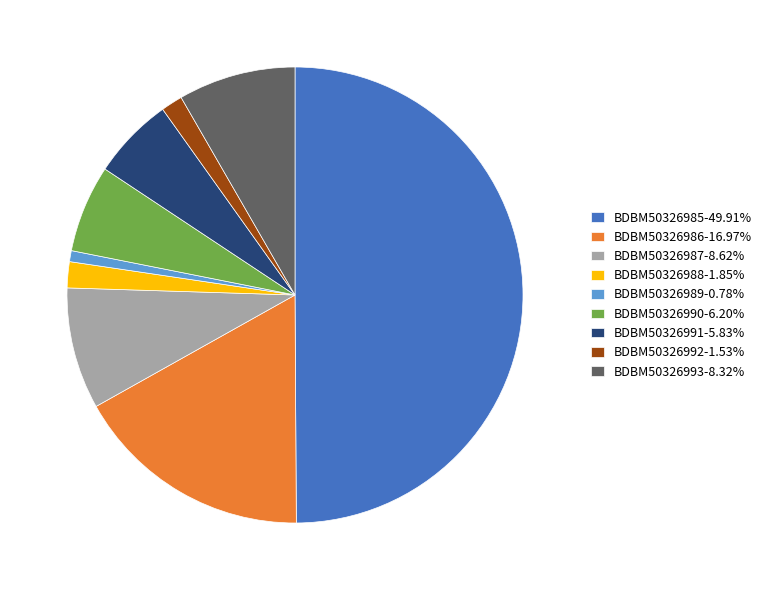

Does BDBM50326993-8.32% account for over 50% of the chart?

No